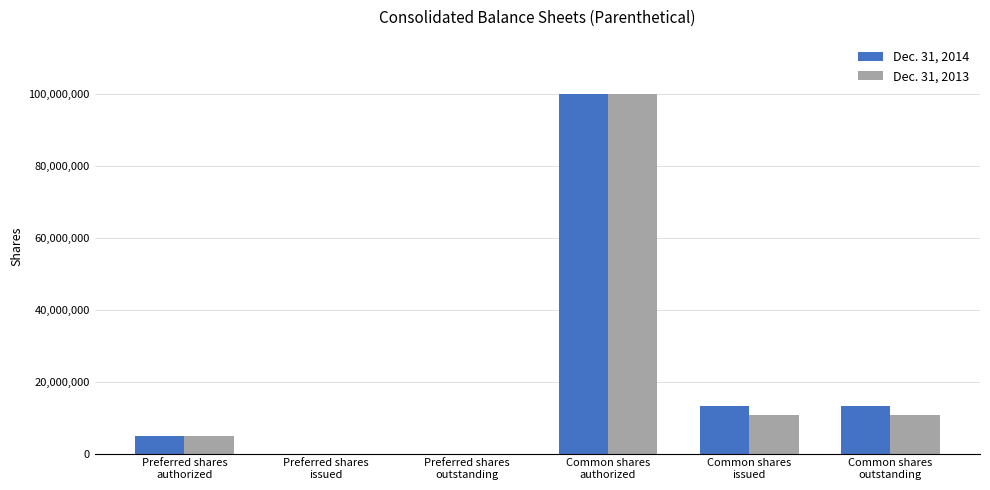

Are the bars grouped side by side (vs. stacked)?

Yes